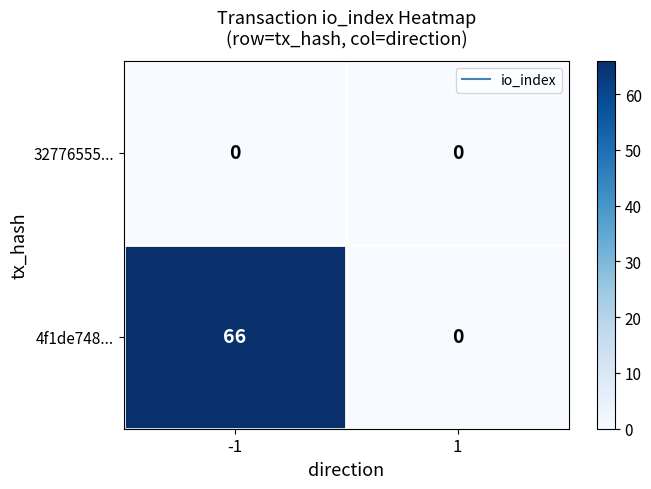

How many distinct data groups are displayed?

2